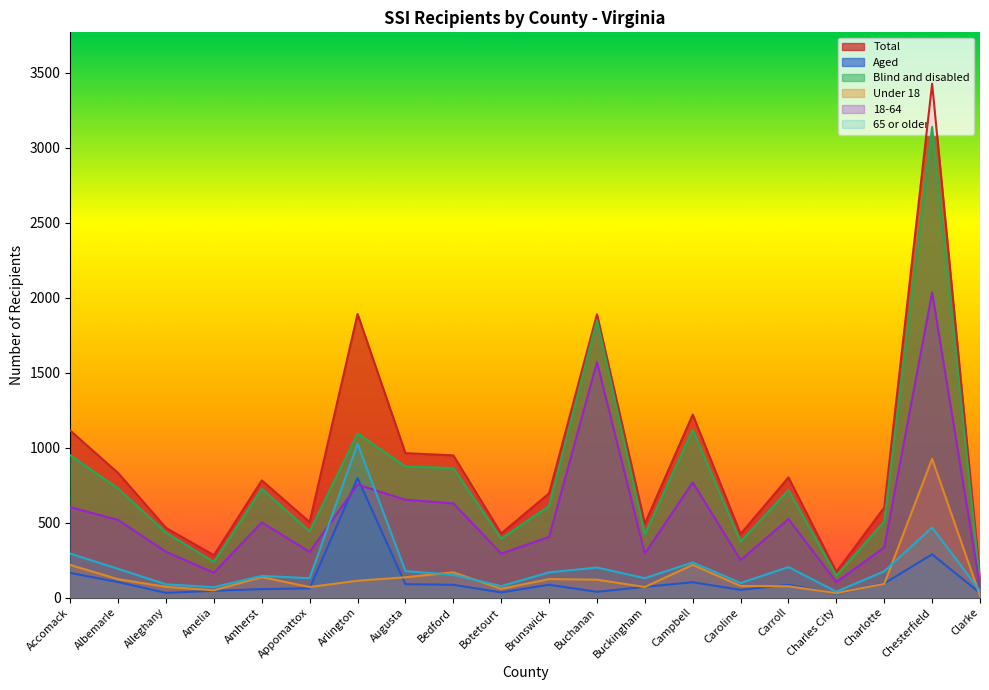

Rank the categories by Total value from highest to lowest.

Chesterfield, Arlington, Buchanan, Campbell, Accomack, Augusta, Bedford, Albemarle, Carroll, Amherst, Brunswick, Charlotte, Appomattox, Buckingham, Alleghany, Botetourt, Caroline, Amelia, Charles City, Clarke